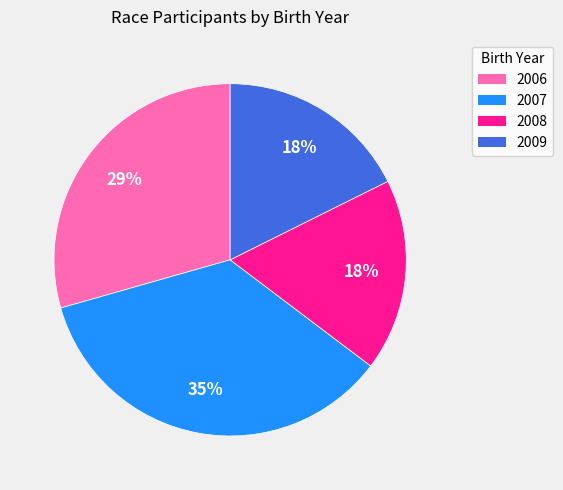

Combined, do 2006 and 2007 account for over 50%?

Yes